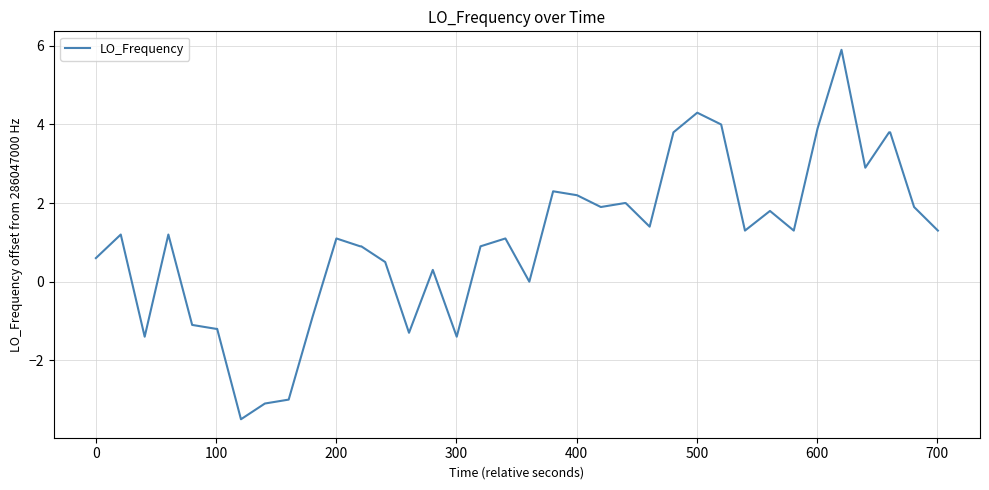

What is the difference between the maximum and minimum values?

9.4